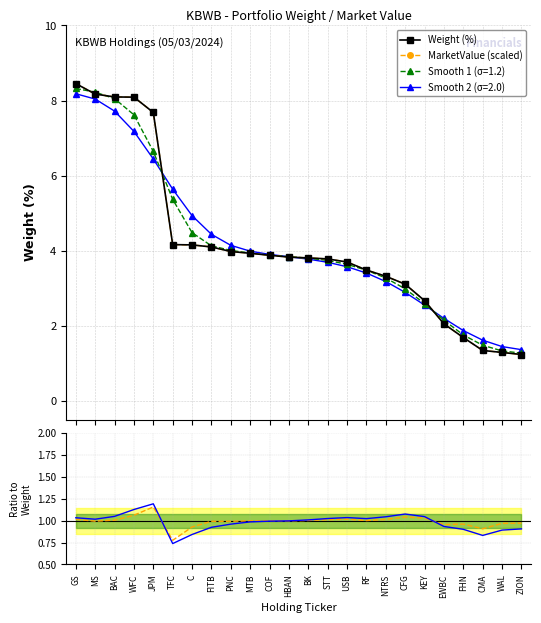

What is the label of the 3rd point from the left?

BAC